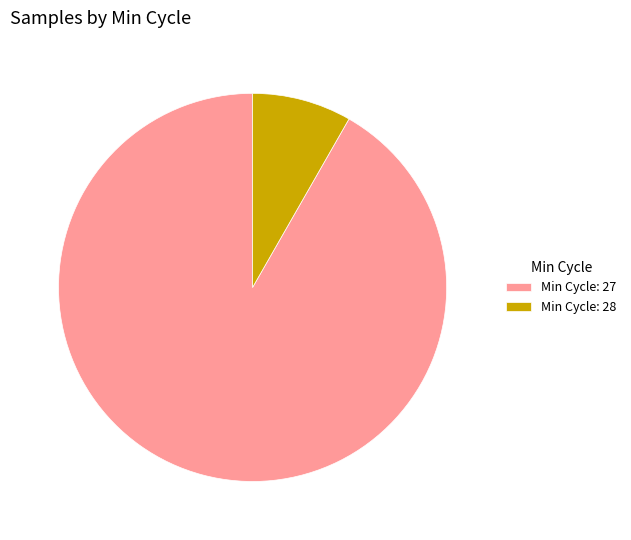

Does any single category account for the majority?

Yes